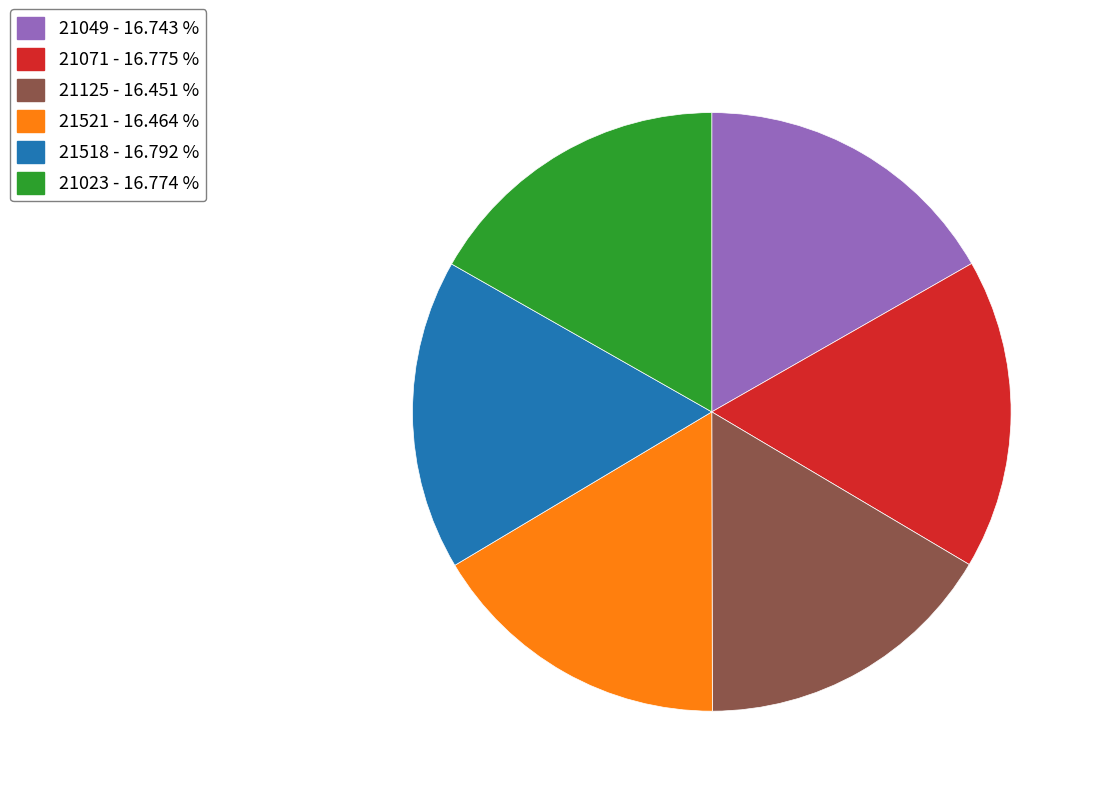

Approximately how many times larger is the value at 21049 - 16.743 % compared to 21521 - 16.464 %?

1.0